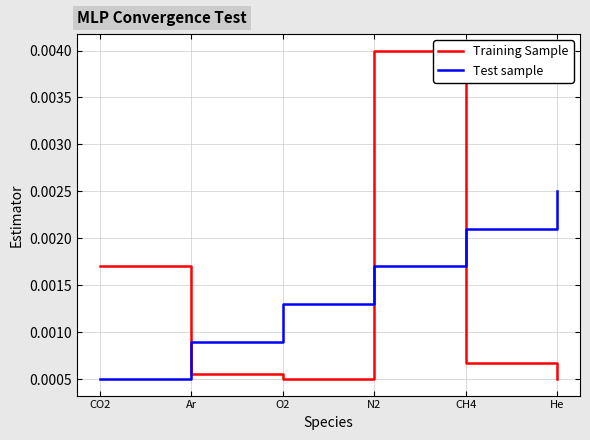

How many interior local valleys does the Training Sample series have?

1